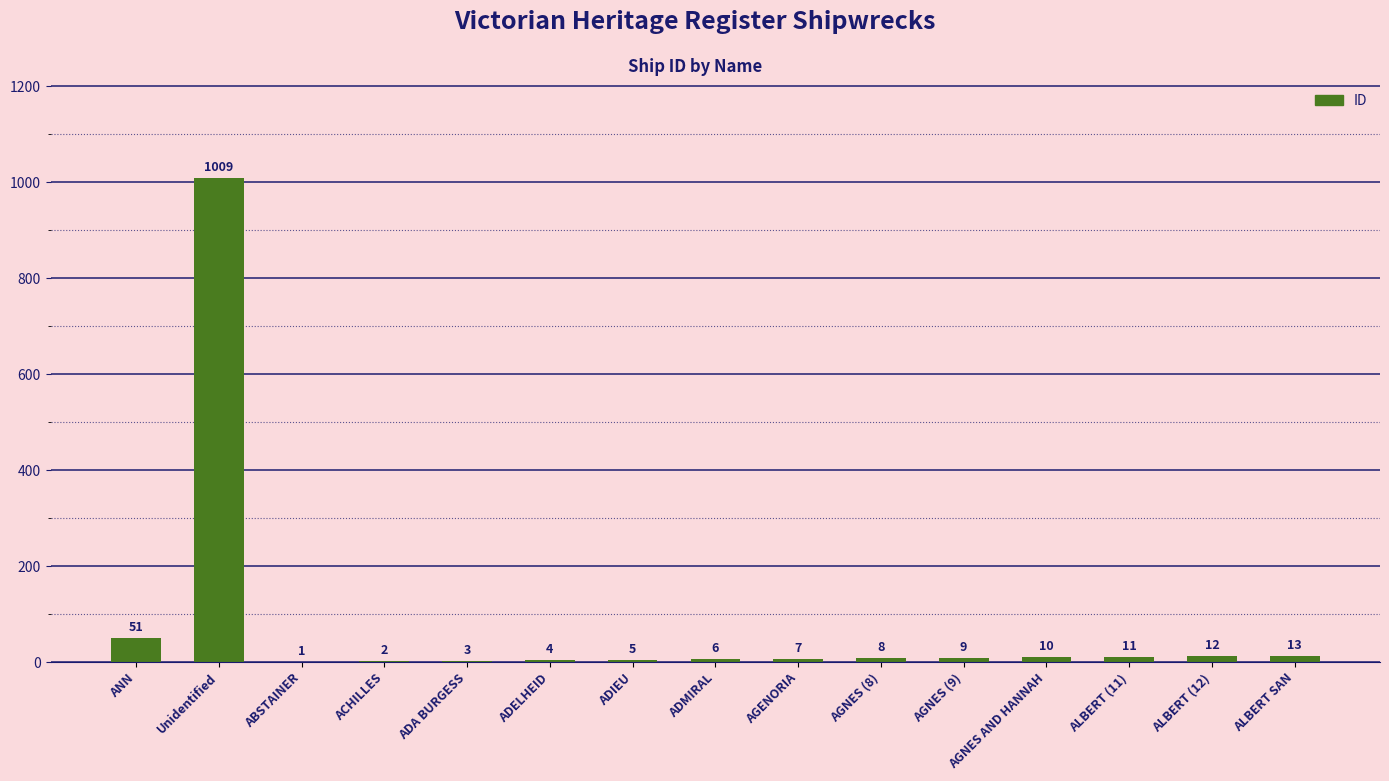

Is it true that the value at ADIEU is 5?

True